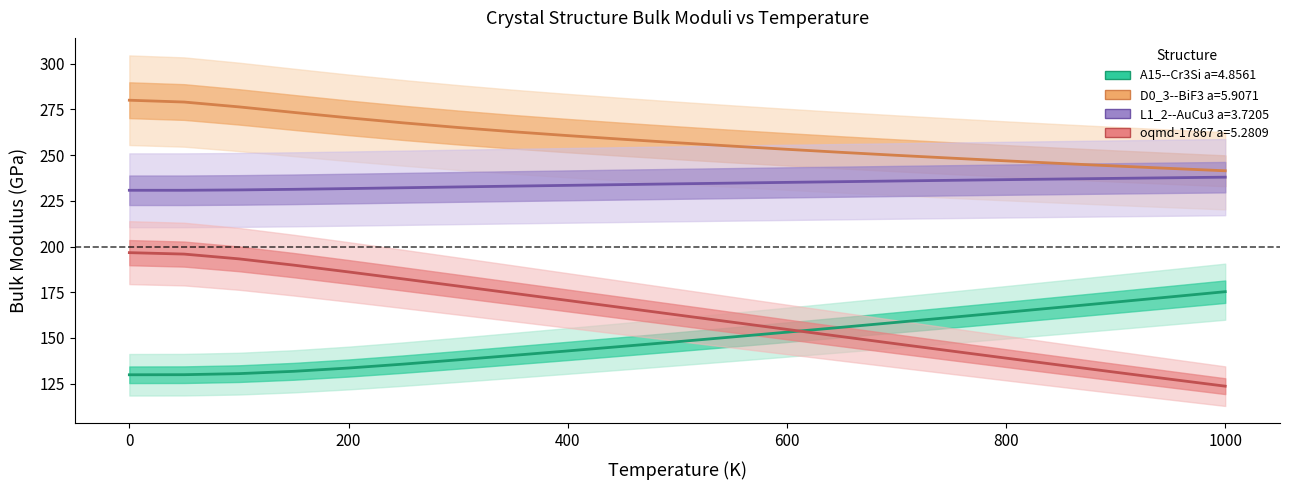

What is the label of the 13th point from the right?

400.0